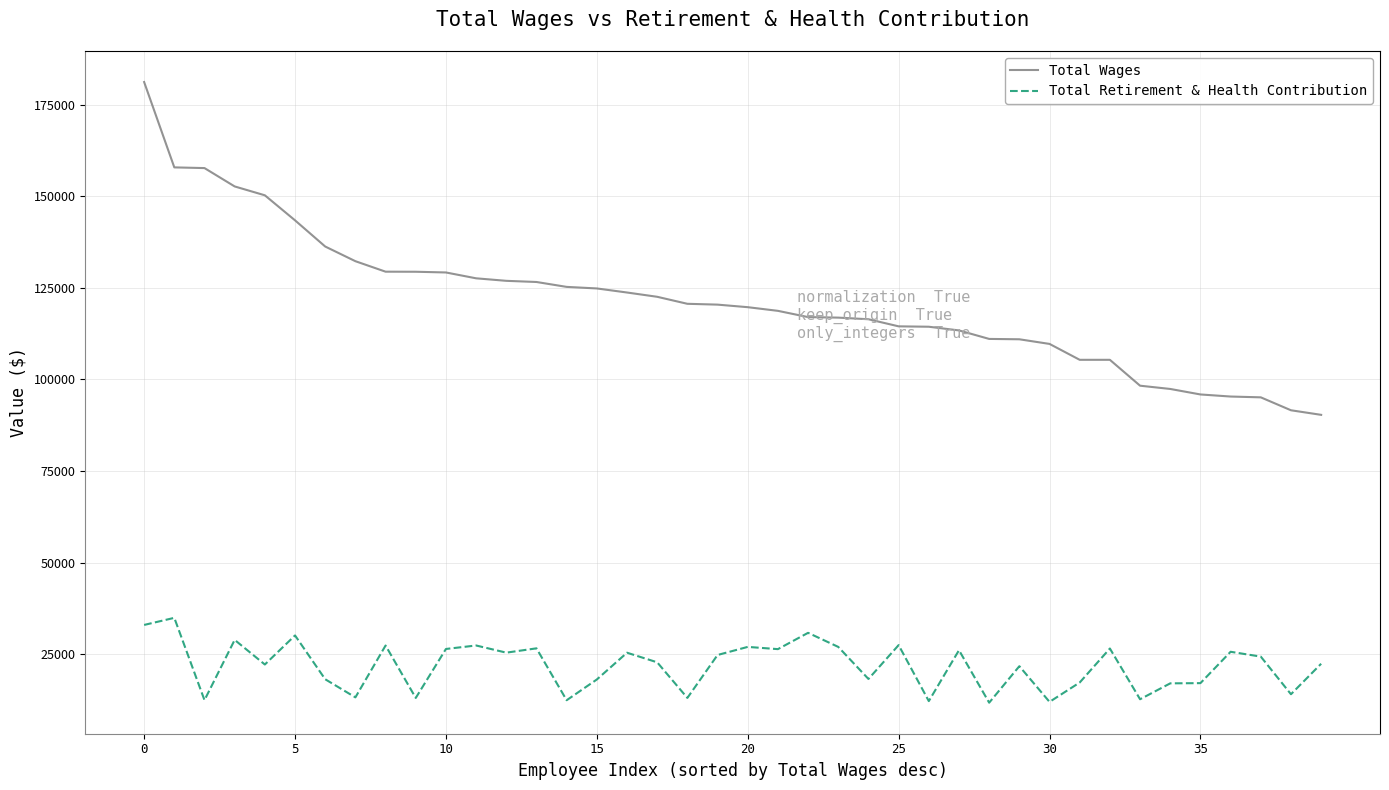

List the series in order of their overall mean, lowest first.

Total Retirement & Health Contribution, Total Wages